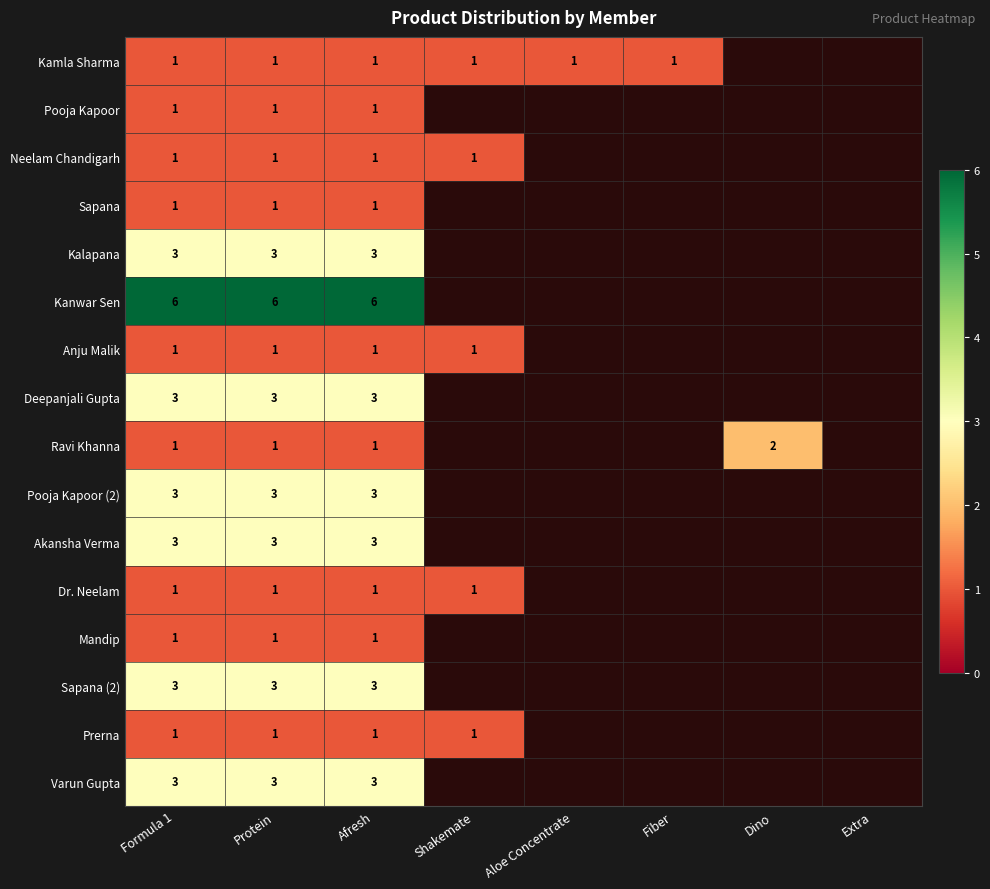

The value of Akansha Verma at Afresh is 3. True or false?

True